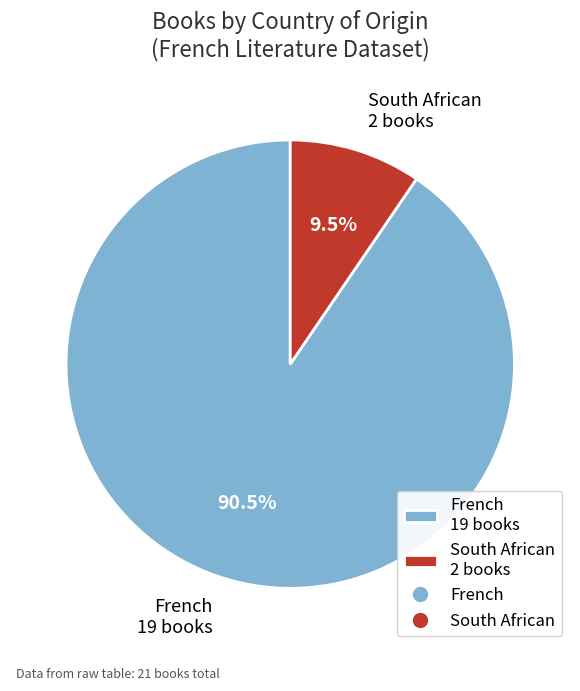

How many slices are in this pie chart?

2